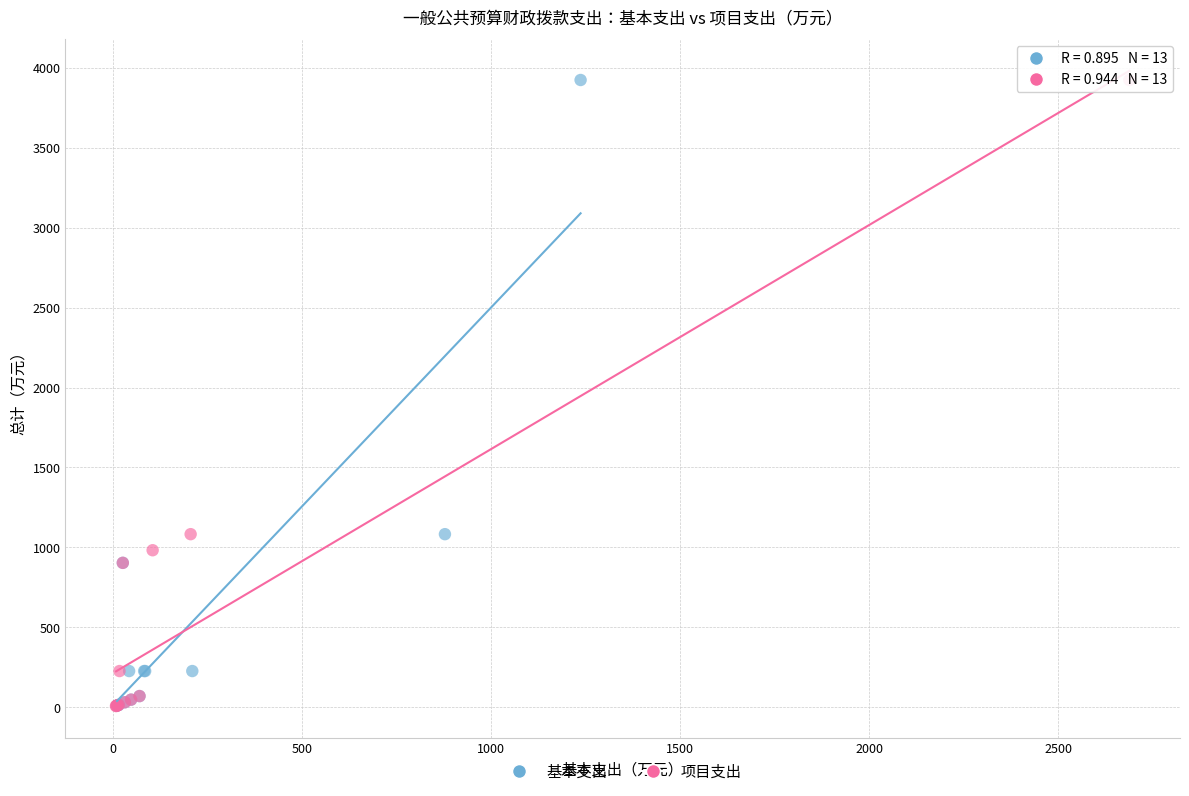

What are all the series names shown in the legend?

基本支出, 项目支出